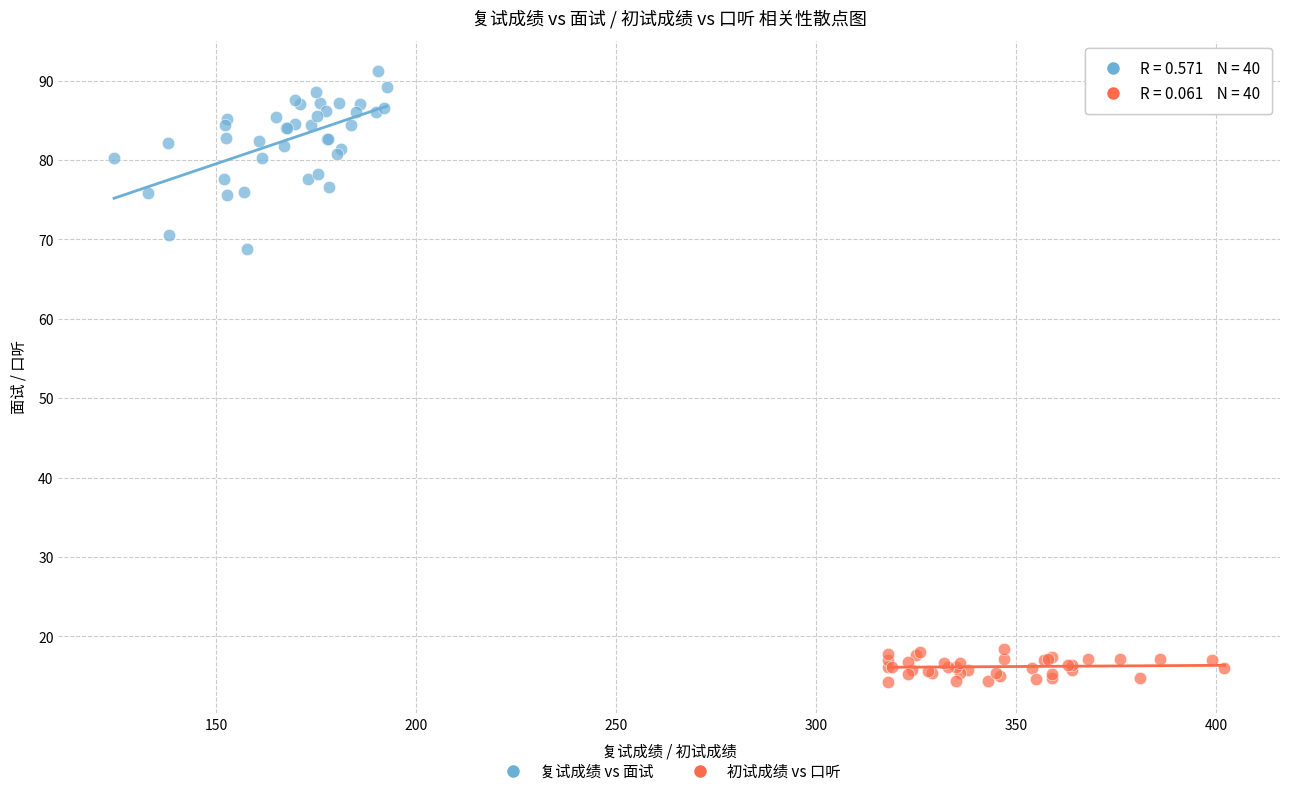

Which series has the largest Y range (max minus min)?

复试成绩 vs 面试